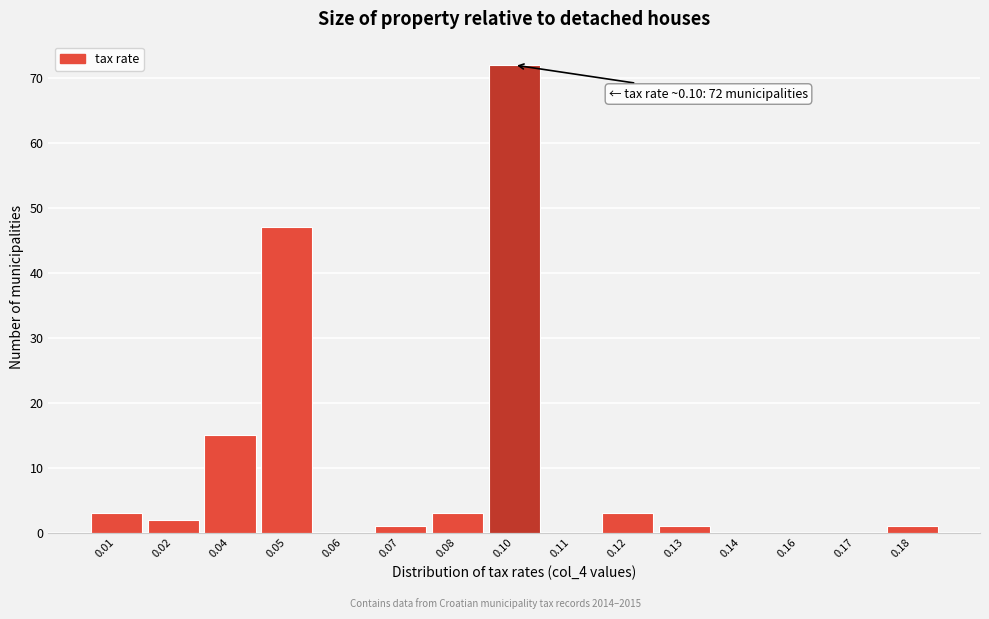

Reading left to right, transcribe all the data shown in this chart.

0.01=3	0.02=2	0.04=15	0.05=47	0.06=0	0.07=1	0.08=3	0.10=72	0.11=0	0.12=3	0.13=1	0.14=0	0.16=0	0.17=0	0.18=1